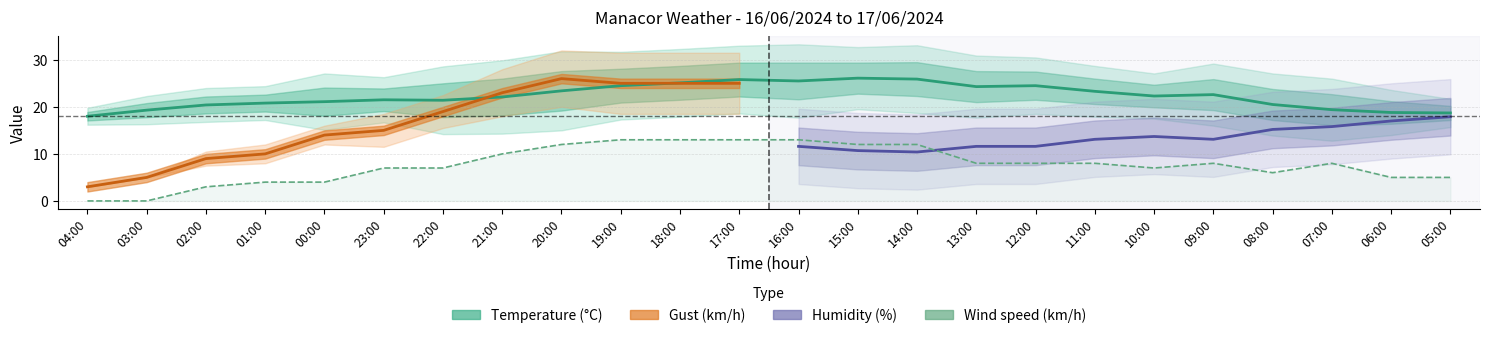

At which label does Temperature (C) first exceed 22?

21:00